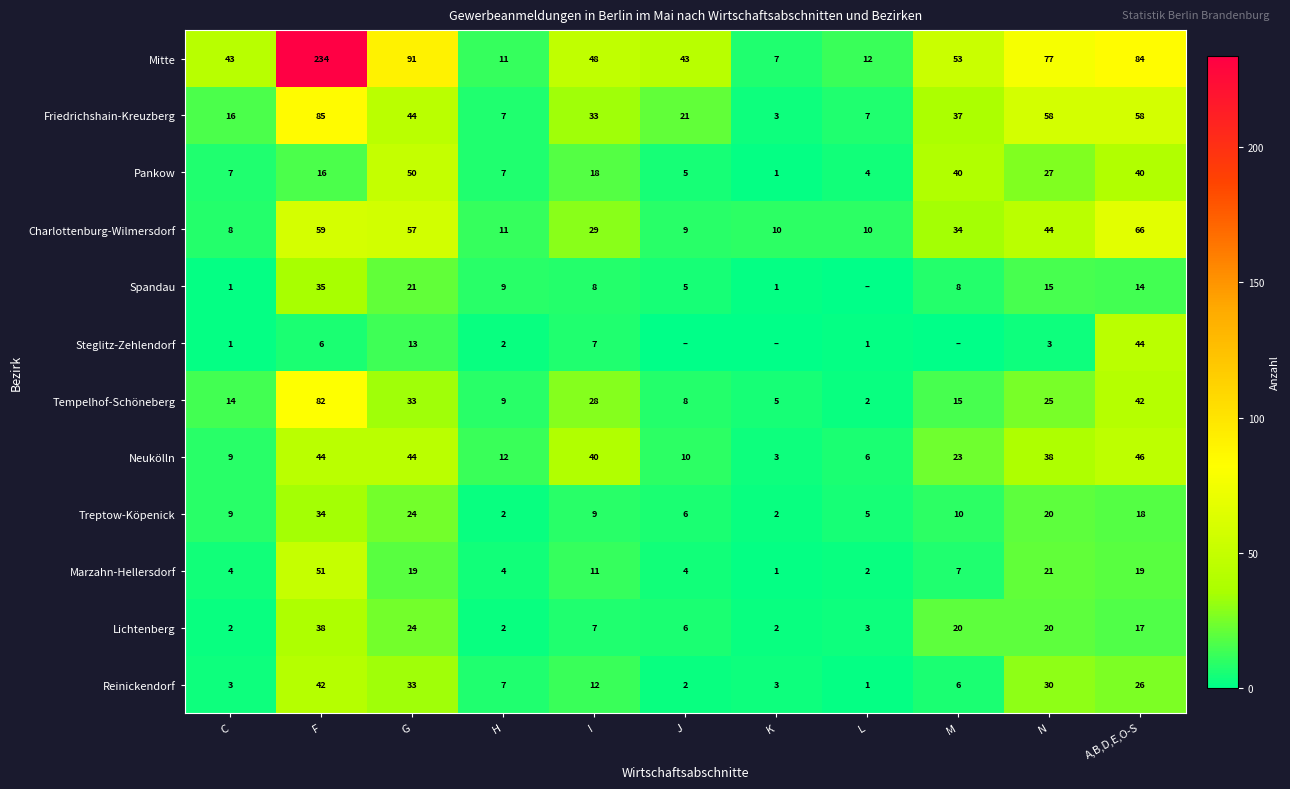

The Neukölln series shows 5 at M. True or false?

False